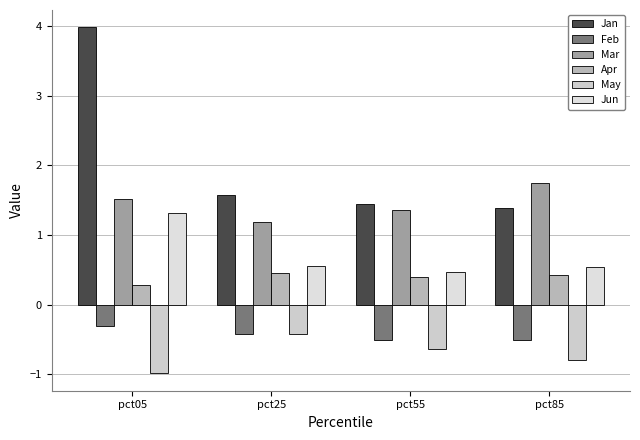

What is the difference between the maximum and minimum values in the May series?

0.6